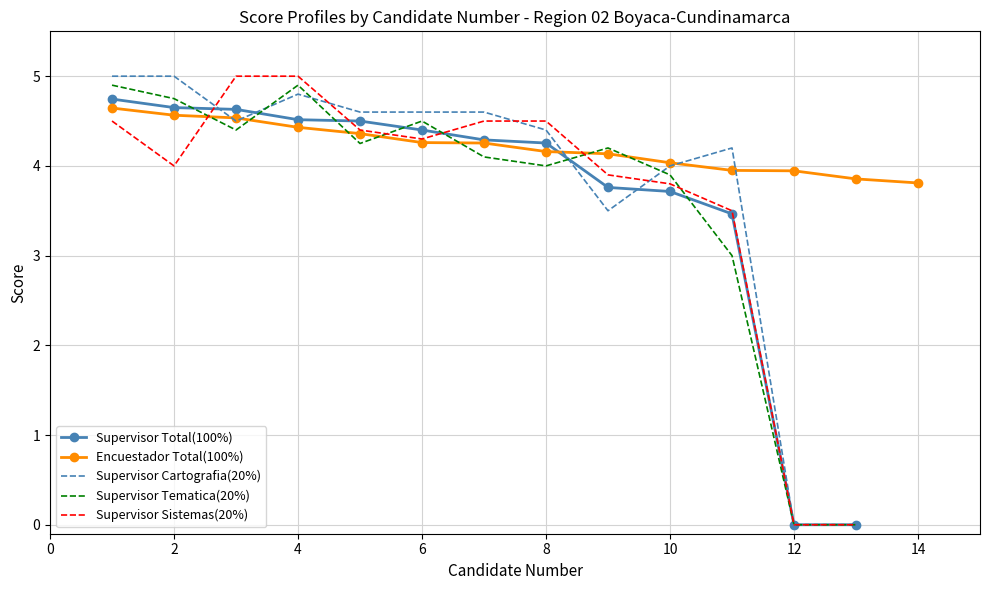

The chart shows a value of -3.1 at 13. True or false?

False